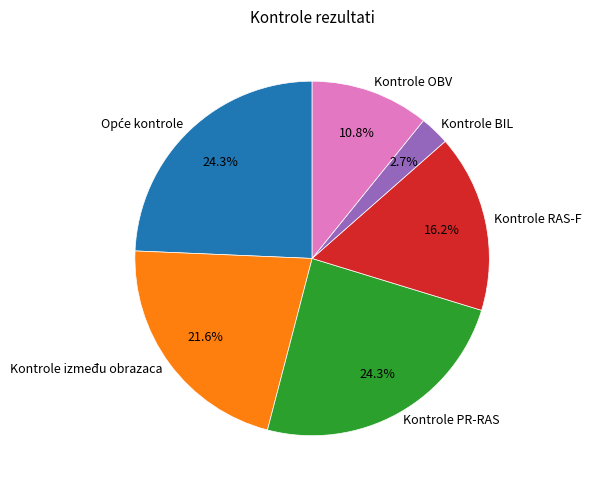

Which category has the smallest portion of the pie?

Kontrole BIL